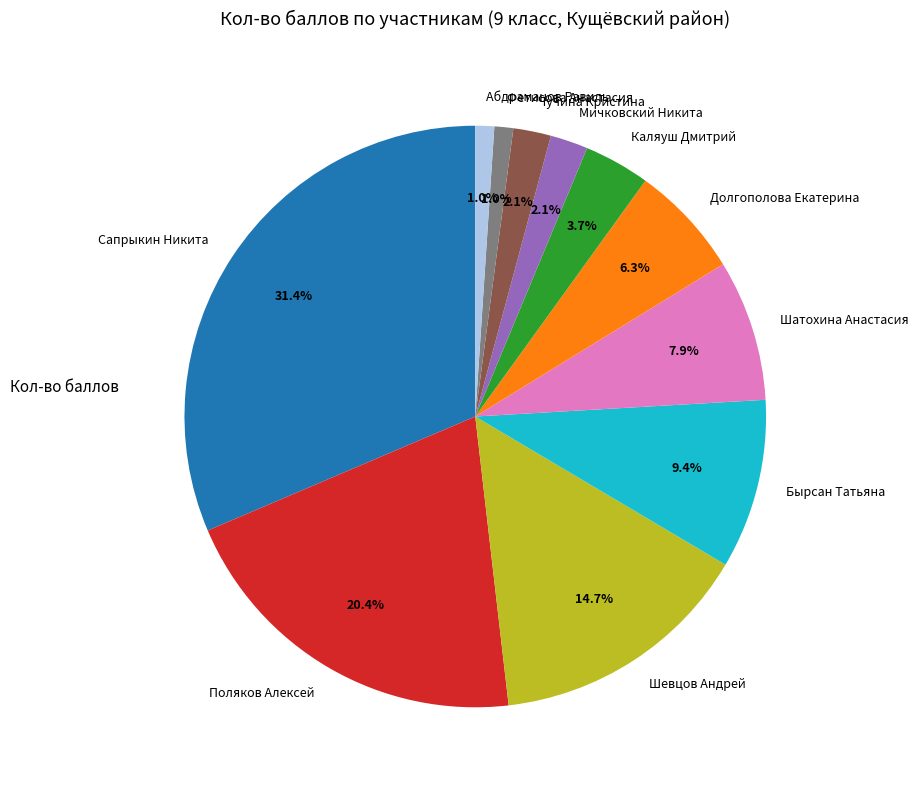

What is the total percentage of Чучина Кристина and Бырсан Татьяна?

11.5%